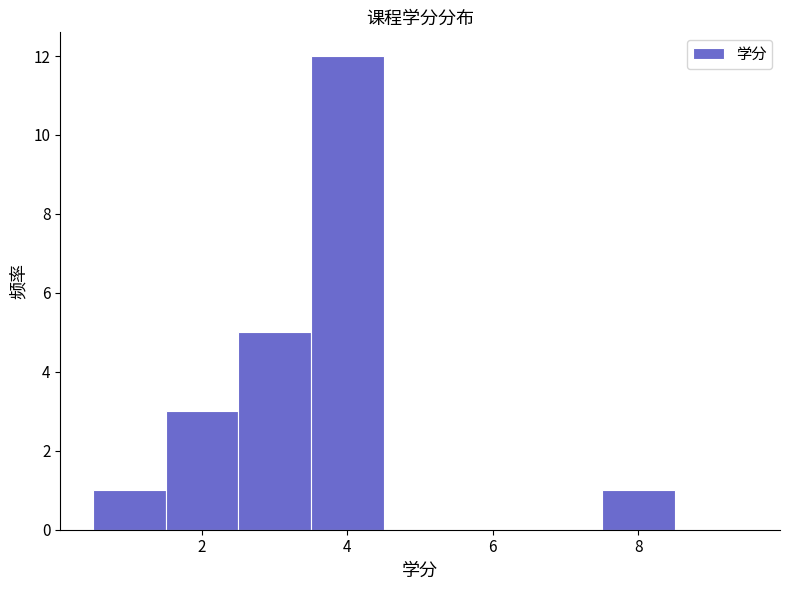

Reading left to right, transcribe this chart: for each bar, give the range it covers on the x-axis and its height. Neither the bar edges nor the heights are printed on the chart, so give them approximately, as read against the axes.

0.5 to 1.5: 1
1.5 to 2.5: 3
2.5 to 3.5: 5
3.5 to 4.5: 12
4.5 to 5.5: 0
5.5 to 6.5: 0
6.5 to 7.5: 0
7.5 to 8.5: 1
8.5 to 9.5: 0